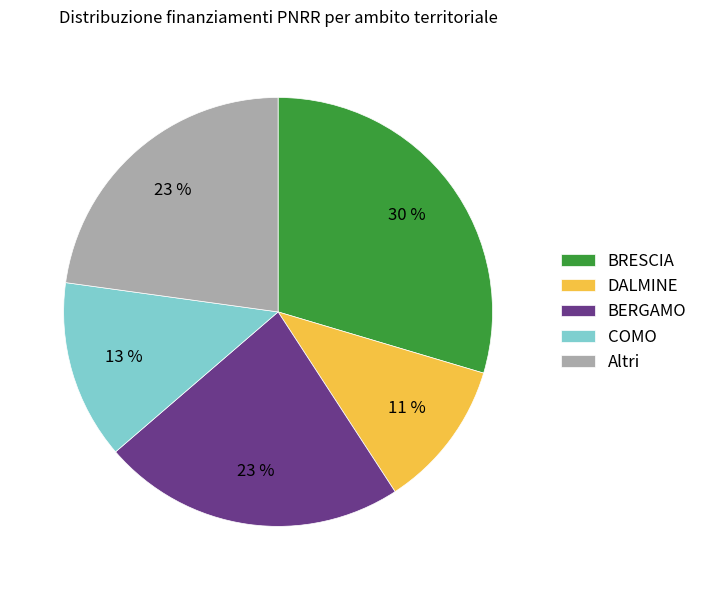

To the nearest percent, what is the average slice percentage?

20%